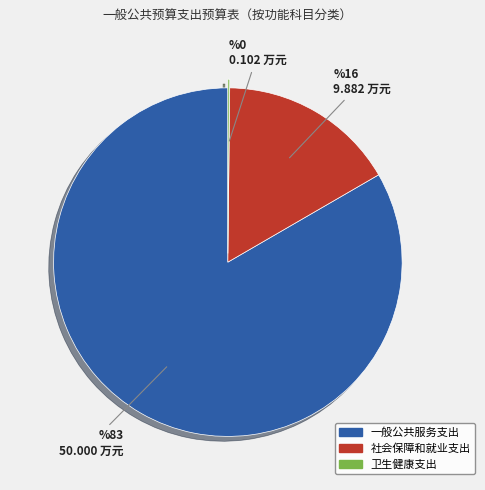

What is the ratio of the value at 一般公共服务支出 to the value at 社会保障和就业支出?

5.1